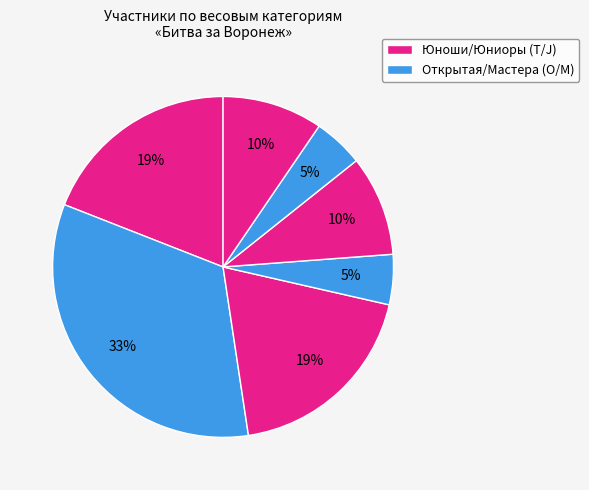

How many slices are in this pie chart?

7